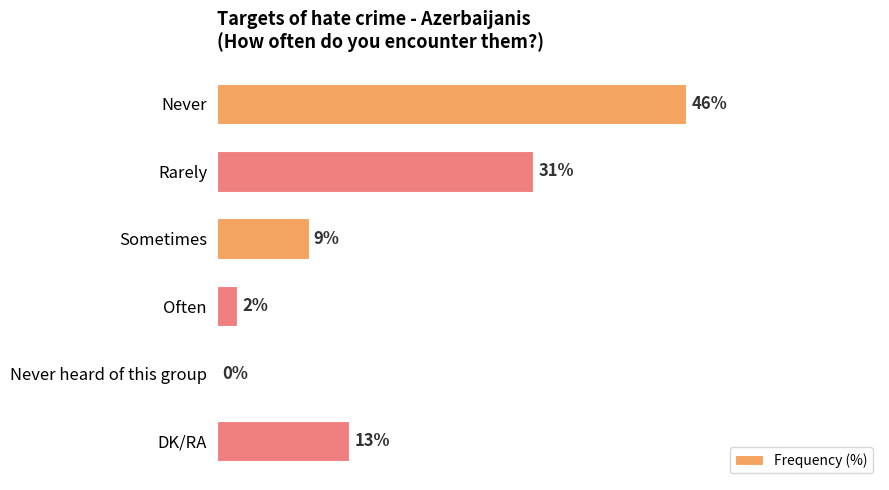

At which label is the value closest to 23?

Rarely